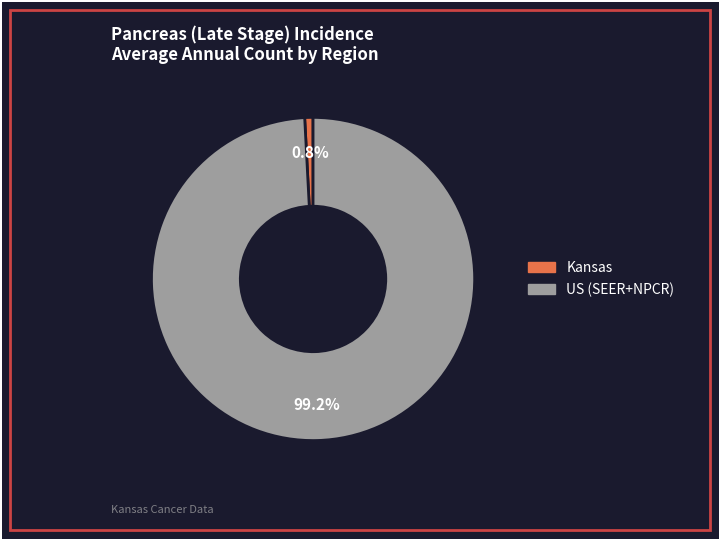

What portion of the pie excludes US (SEER+NPCR)?

0.8%